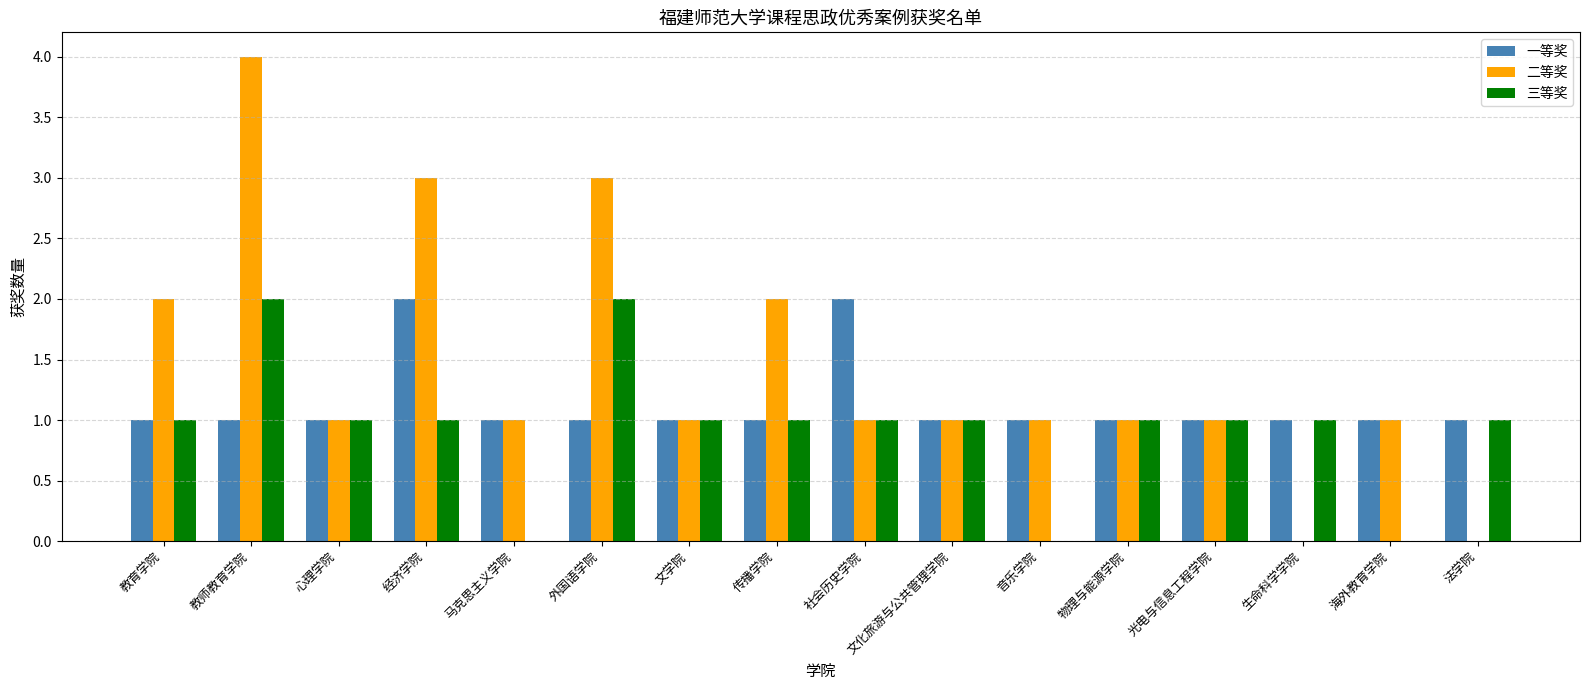

Which series changed the most between 经济学院 and 文化旅游与公共管理学院?

二等奖